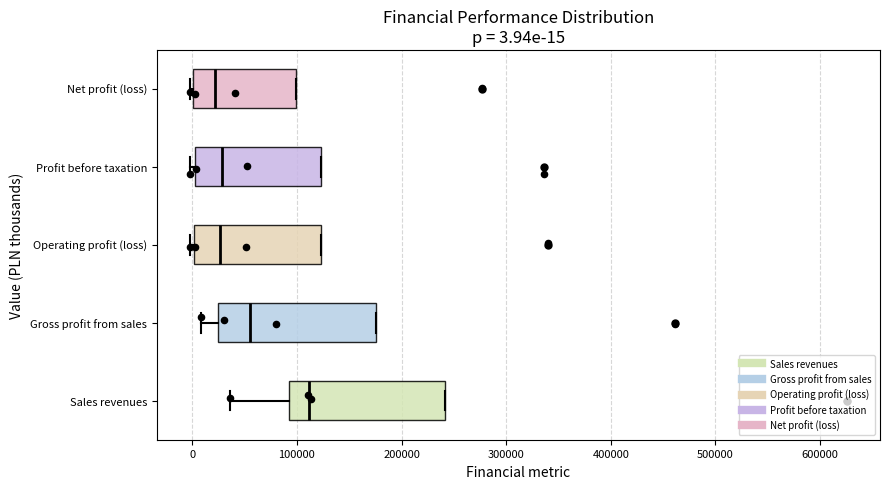

Which box has the furthest to the right median line?

Sales revenues